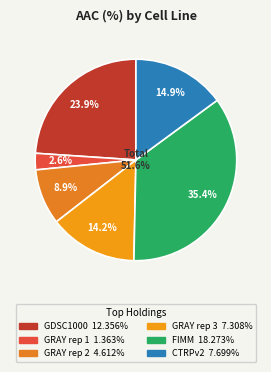

What percentage is NOT represented by FIMM?

64.6%